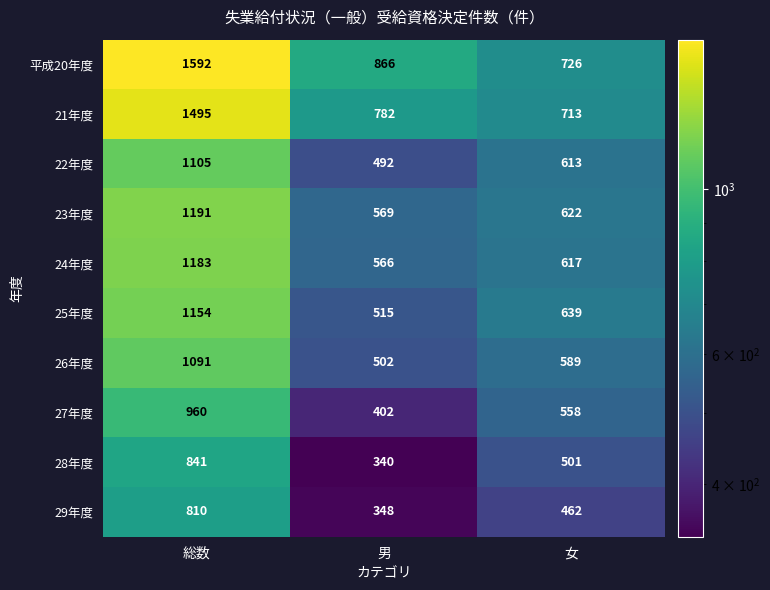

Which series has the widest spread of values?

平成20年度